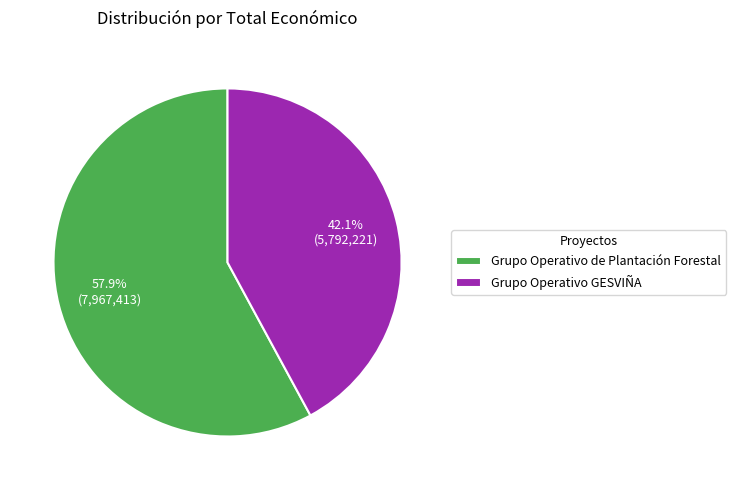

What percentage is NOT represented by Grupo Operativo de Plantación Forestal?

42.1%